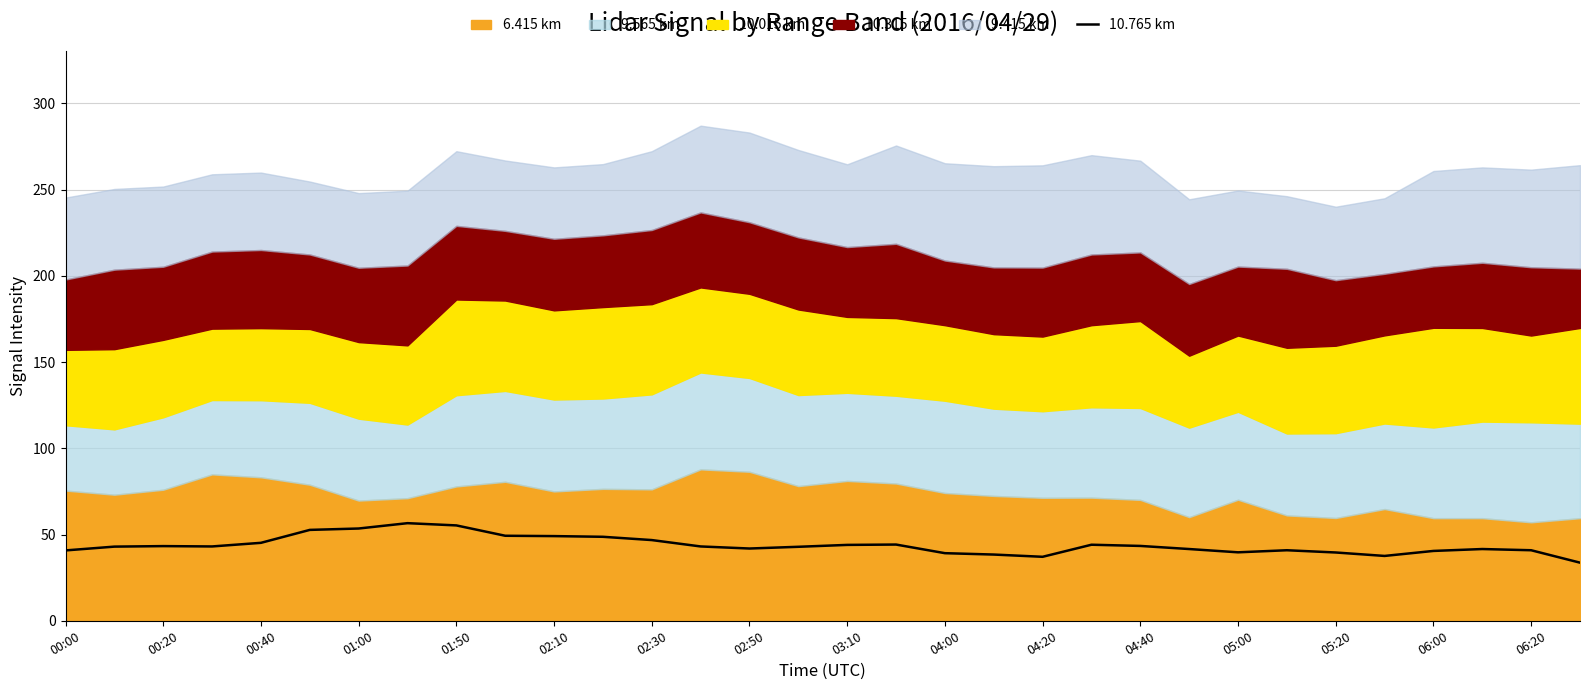

Reading left to right, extract all data points from this chart.

40.8	43.0	43.3	43.1	45.2	52.7	53.5	56.6	55.3	49.3	49.1	48.7	46.8	43.1	41.9	42.9	44.0	44.2	39.2	38.4	37.1	44.1	43.4	41.6	39.7	40.9	39.6	37.6	40.5	41.6	40.9	33.7